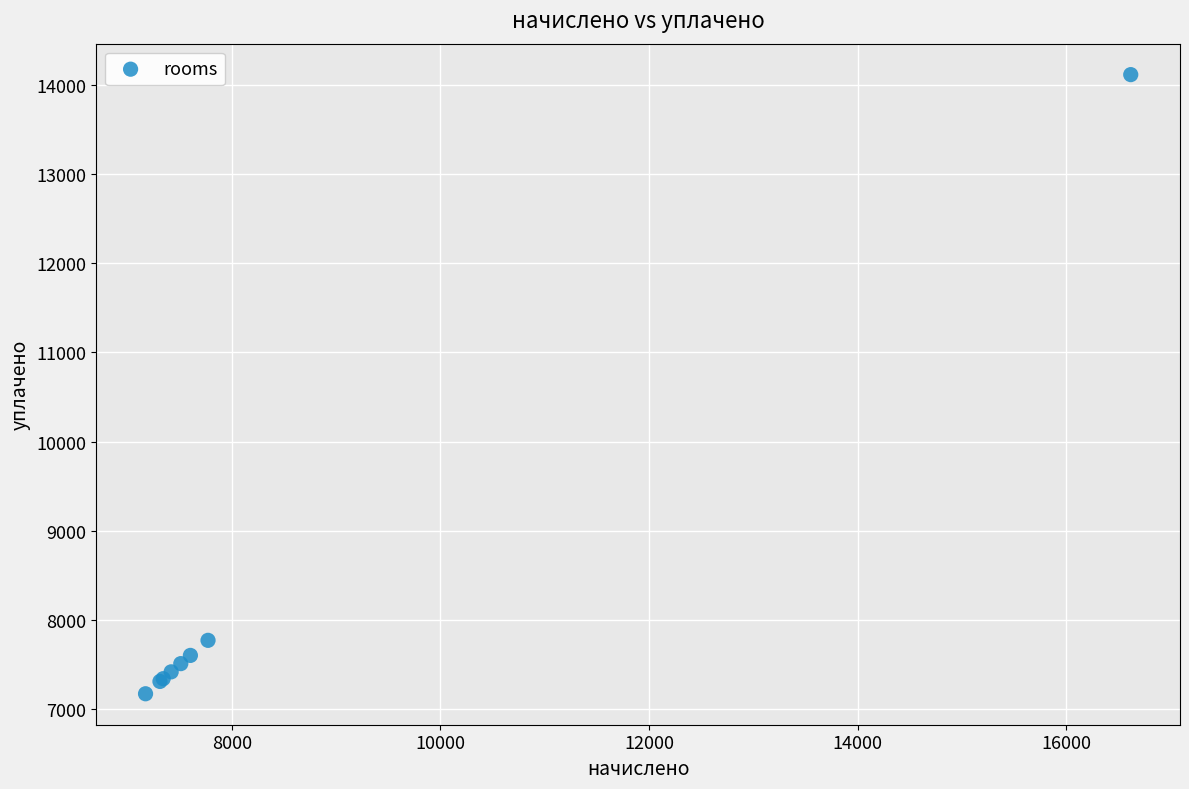

What Y value in the scatter plot is closest to 10644?

7772.2